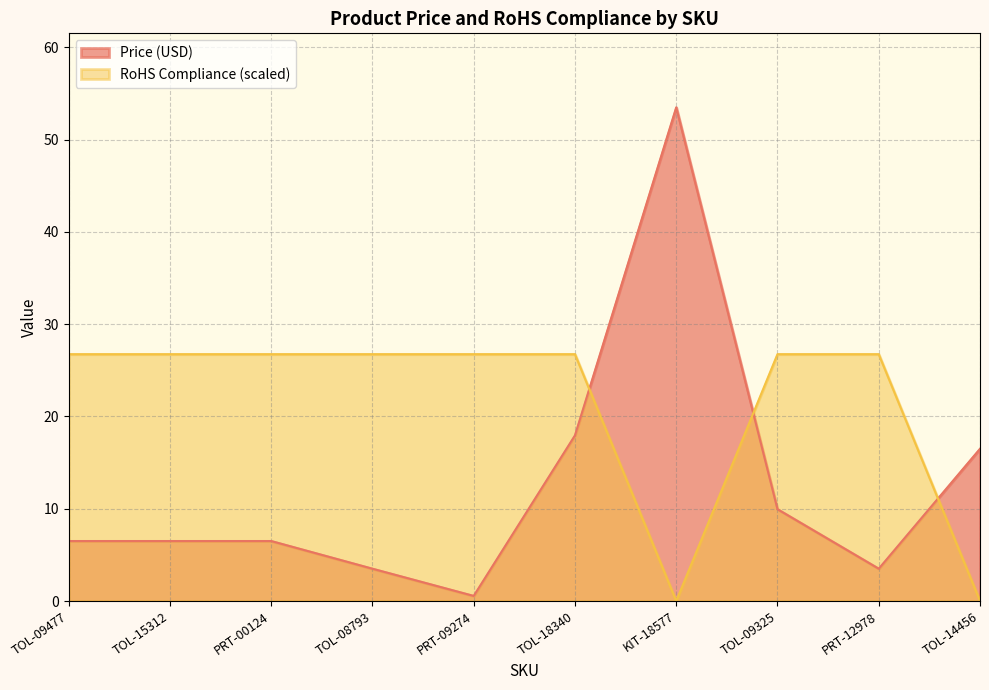

What is the label of the 3rd point from the right?

TOL-09325